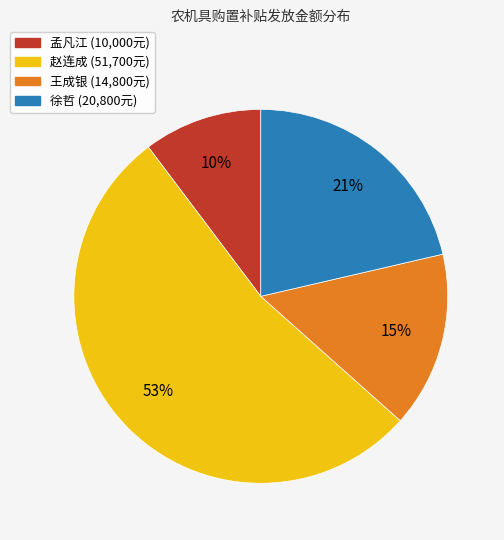

Count the number of slices in the pie.

4